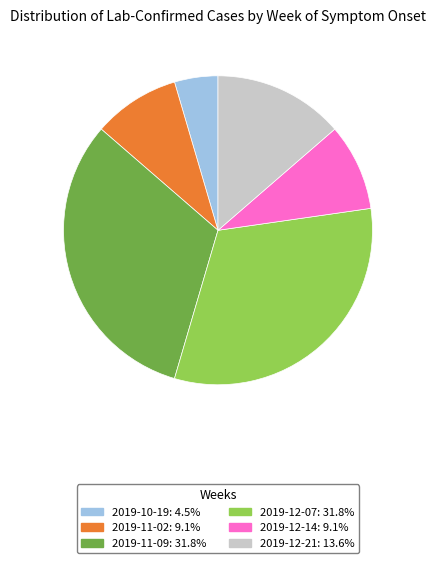

Is there a majority slice in this chart?

No